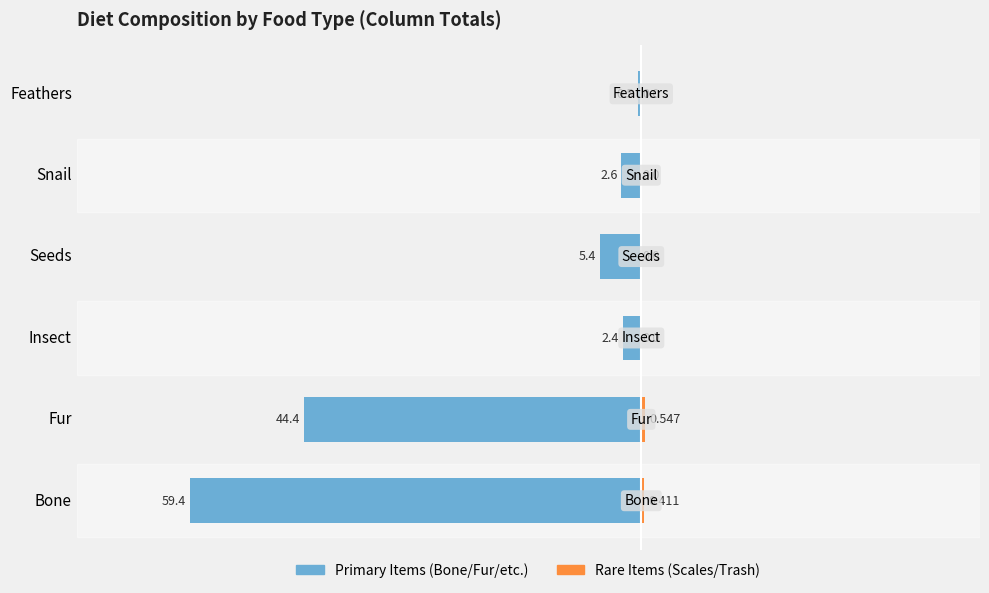

What is the average value of the Scales / Trash series?

0.2